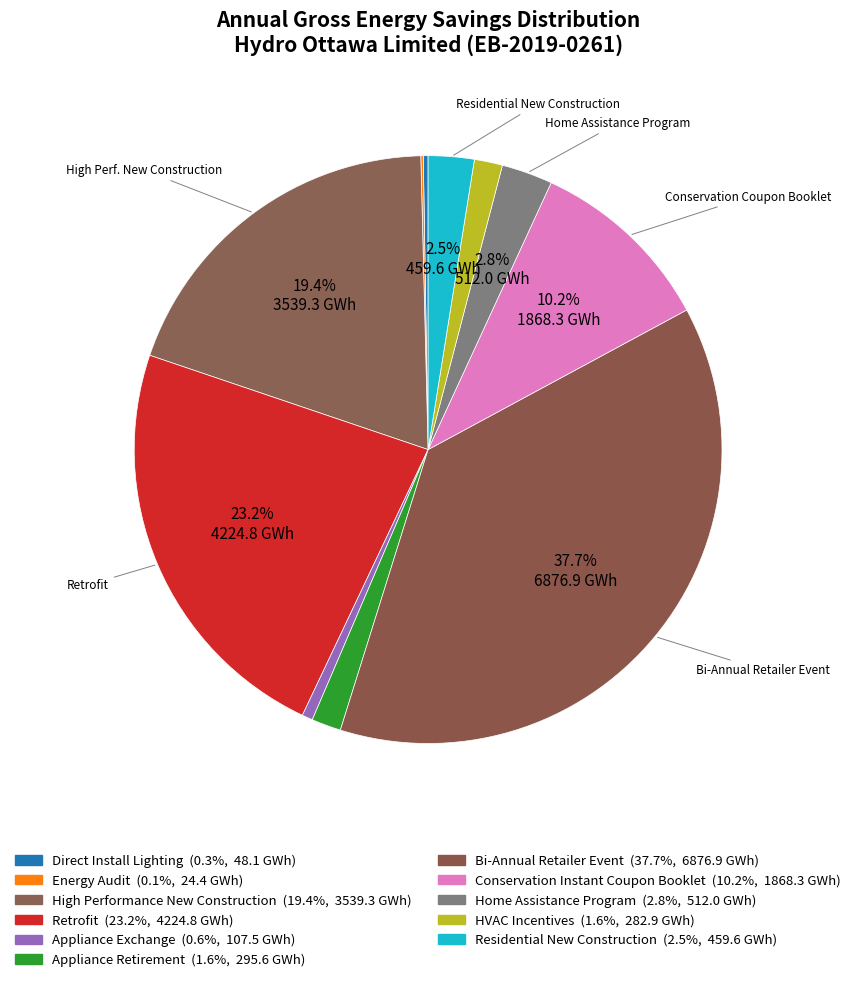

Which has a higher value, Direct Install Lighting or Energy Audit?

Direct Install Lighting